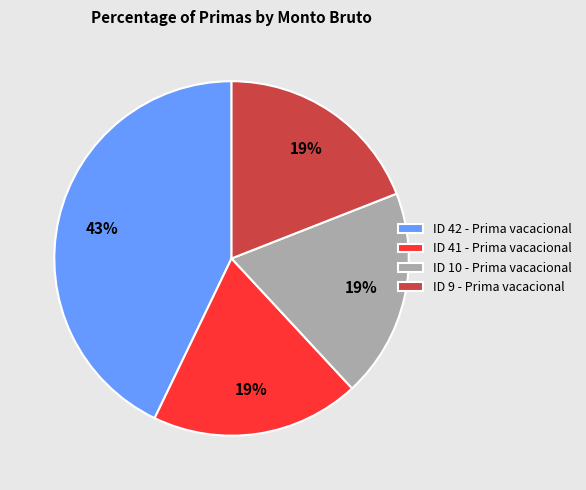

Which slice is the largest?

ID 42 - Prima vacacional